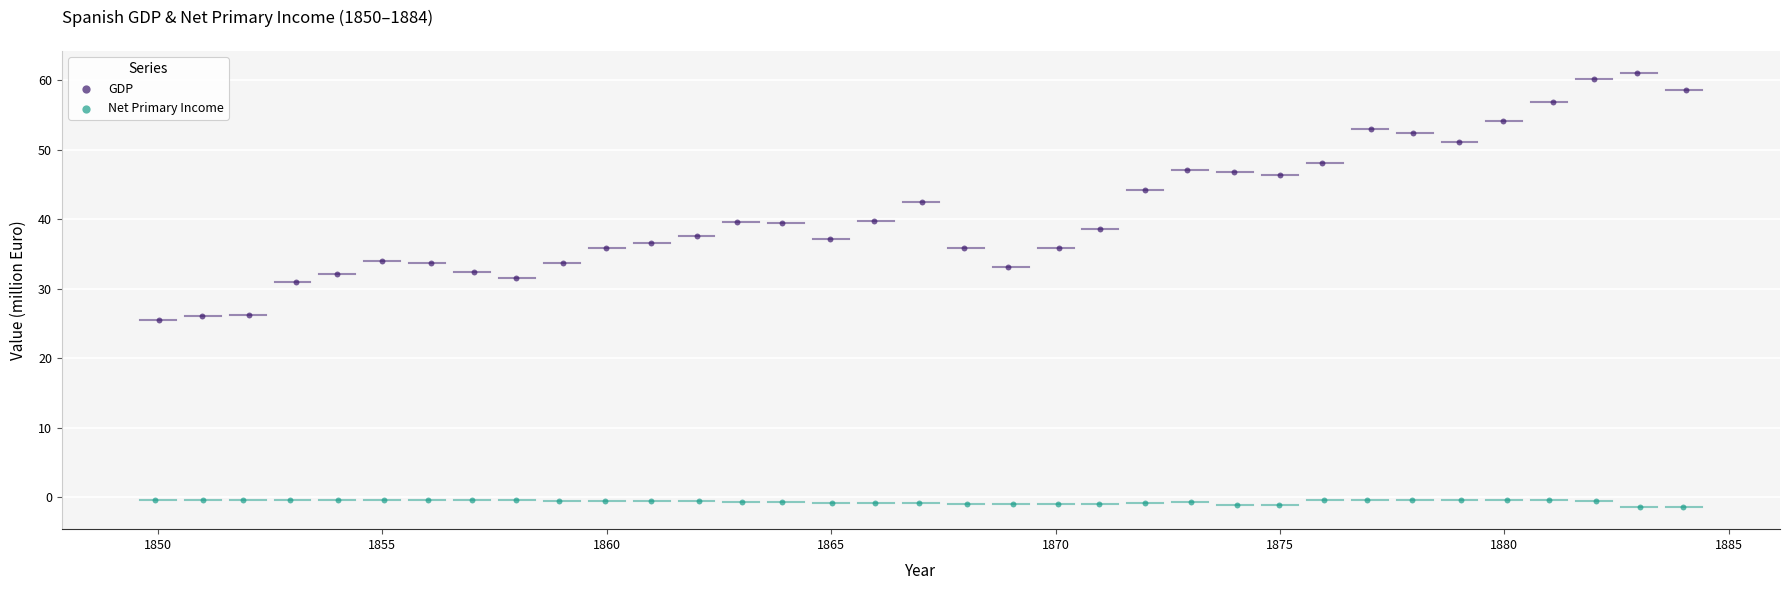

What are all the series names shown in the legend?

GDP, Net Primary Income